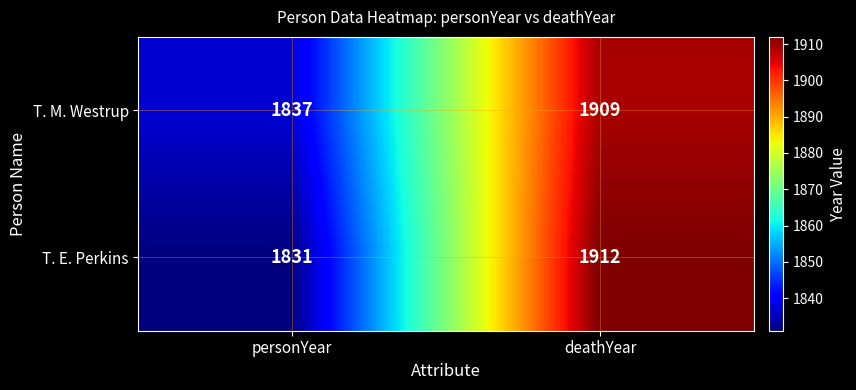

What is the sum of all T. M. Westrup values?

3746